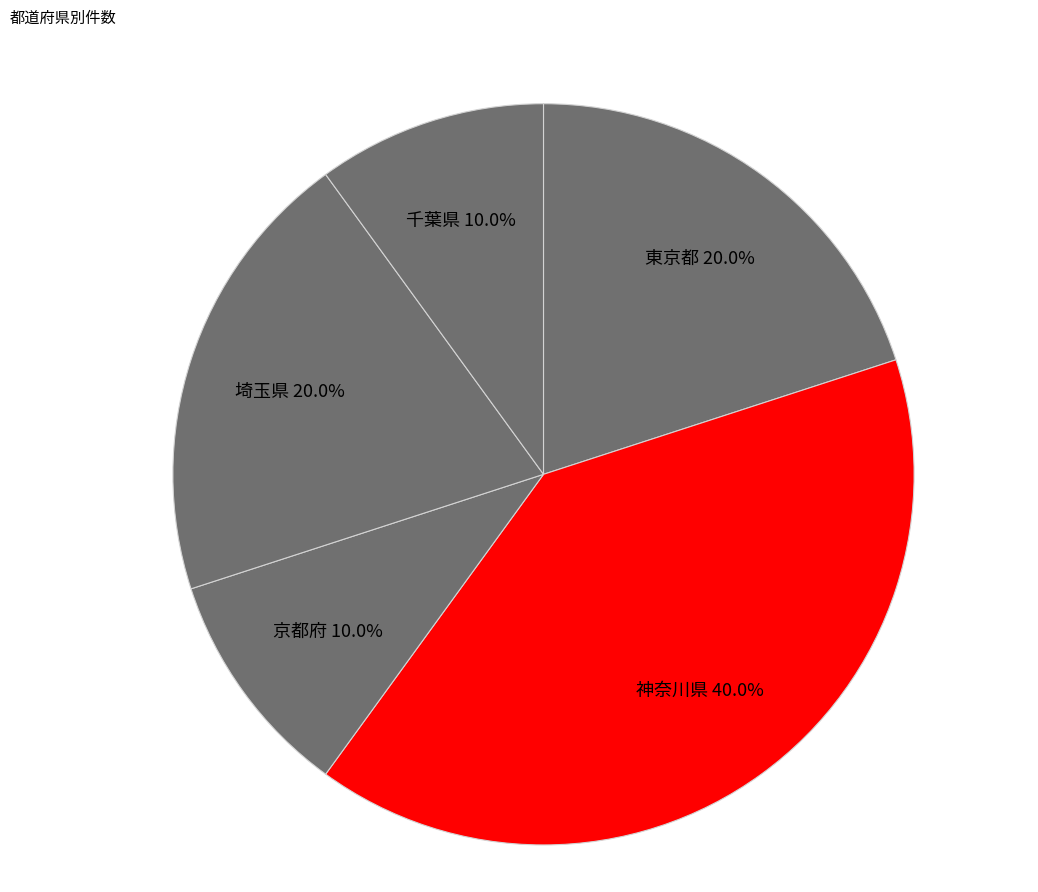

Does any single category account for the majority?

No